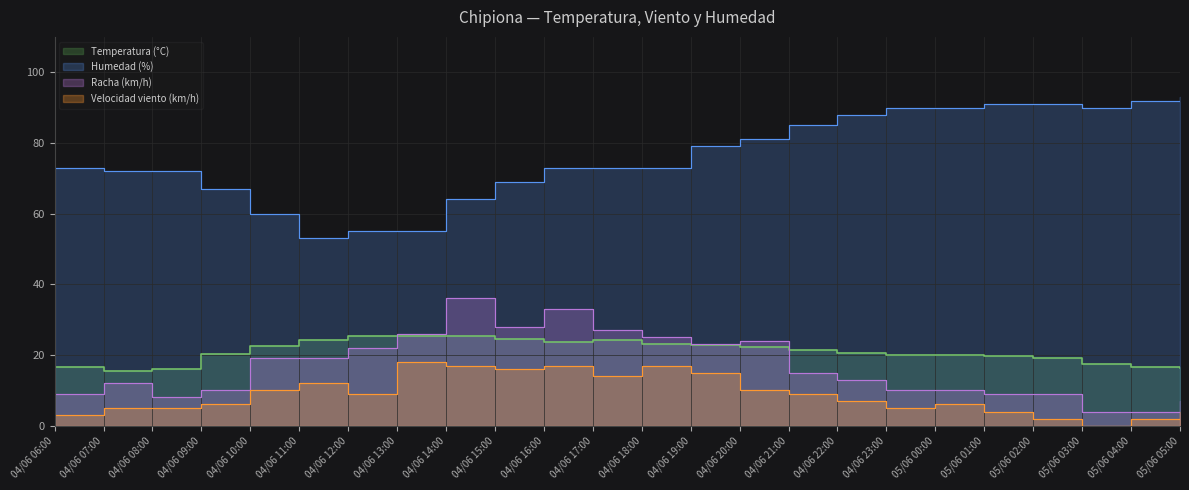

The Temperatura (°C) series shows 12.5 at 05/06 02:00. True or false?

False